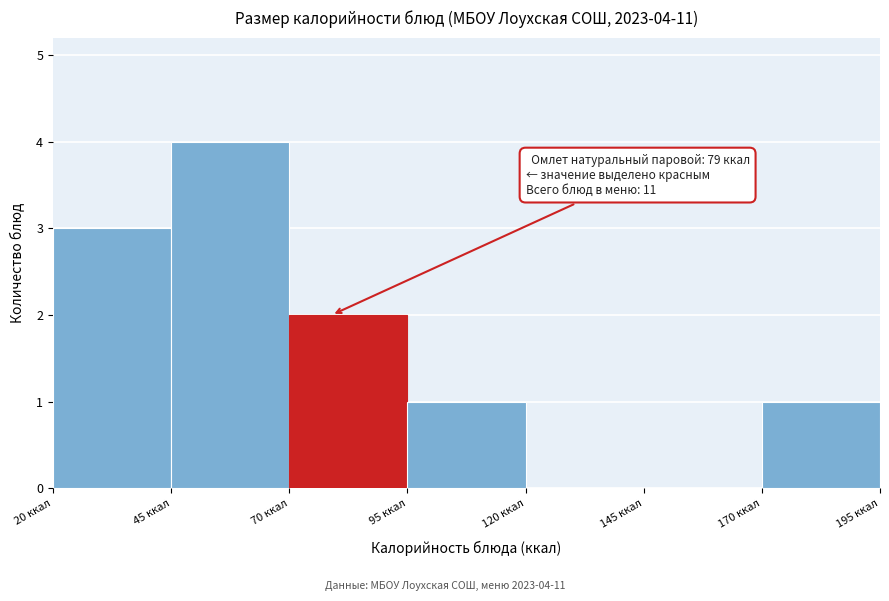

Which range on the x-axis has the tallest bar?

45 to 70